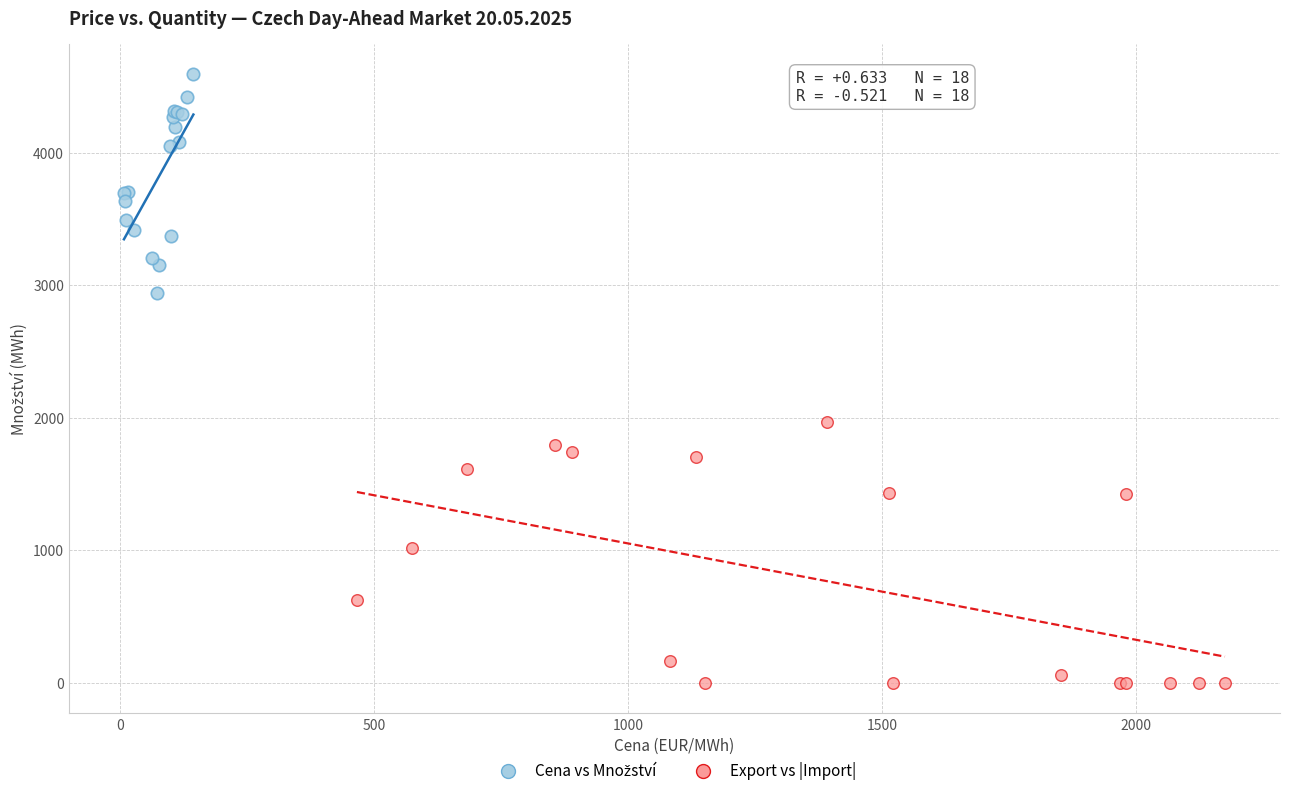

Which series contains the lowest Y value?

Export vs |Import|